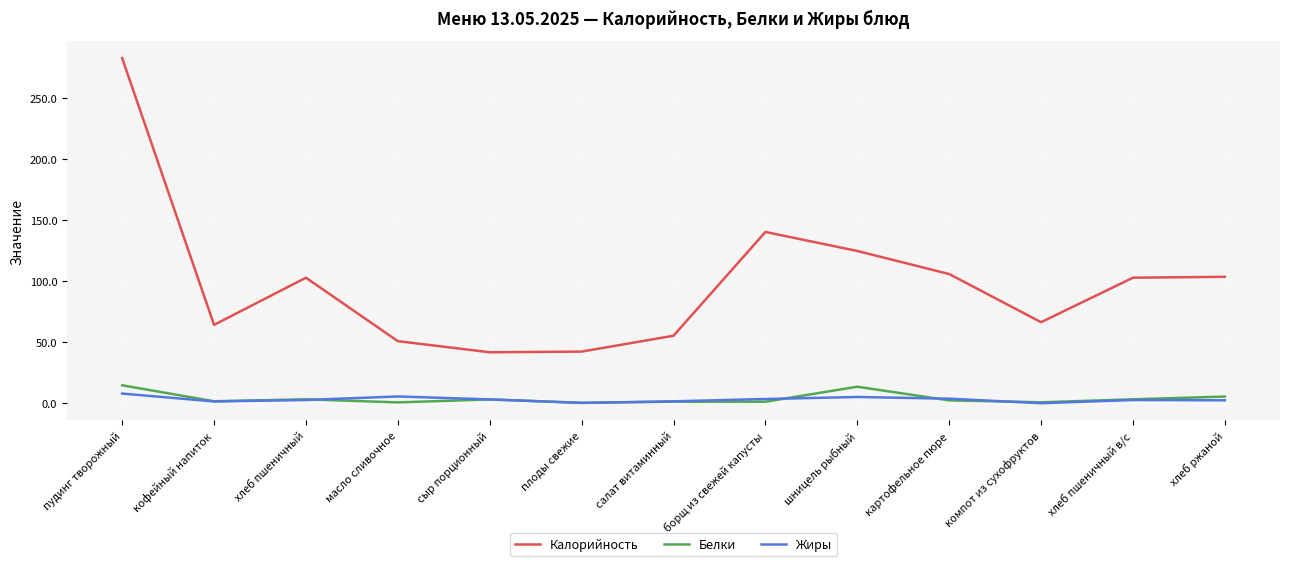

Rank the series by their maximum value, from highest to lowest.

Калорийность, Белки, Жиры